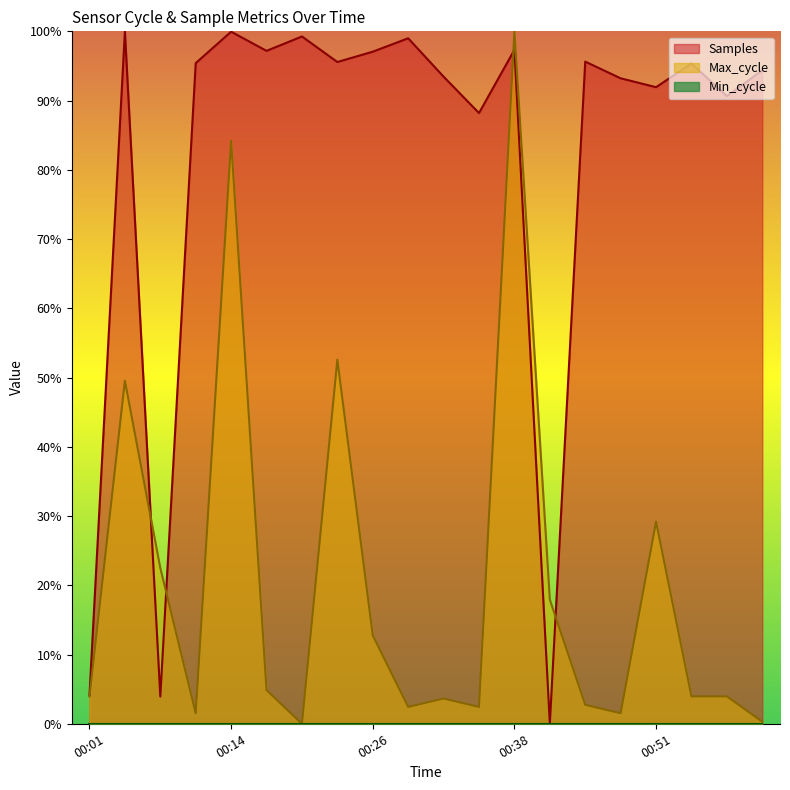

What value does the Samples series have at 00:48?

0.9